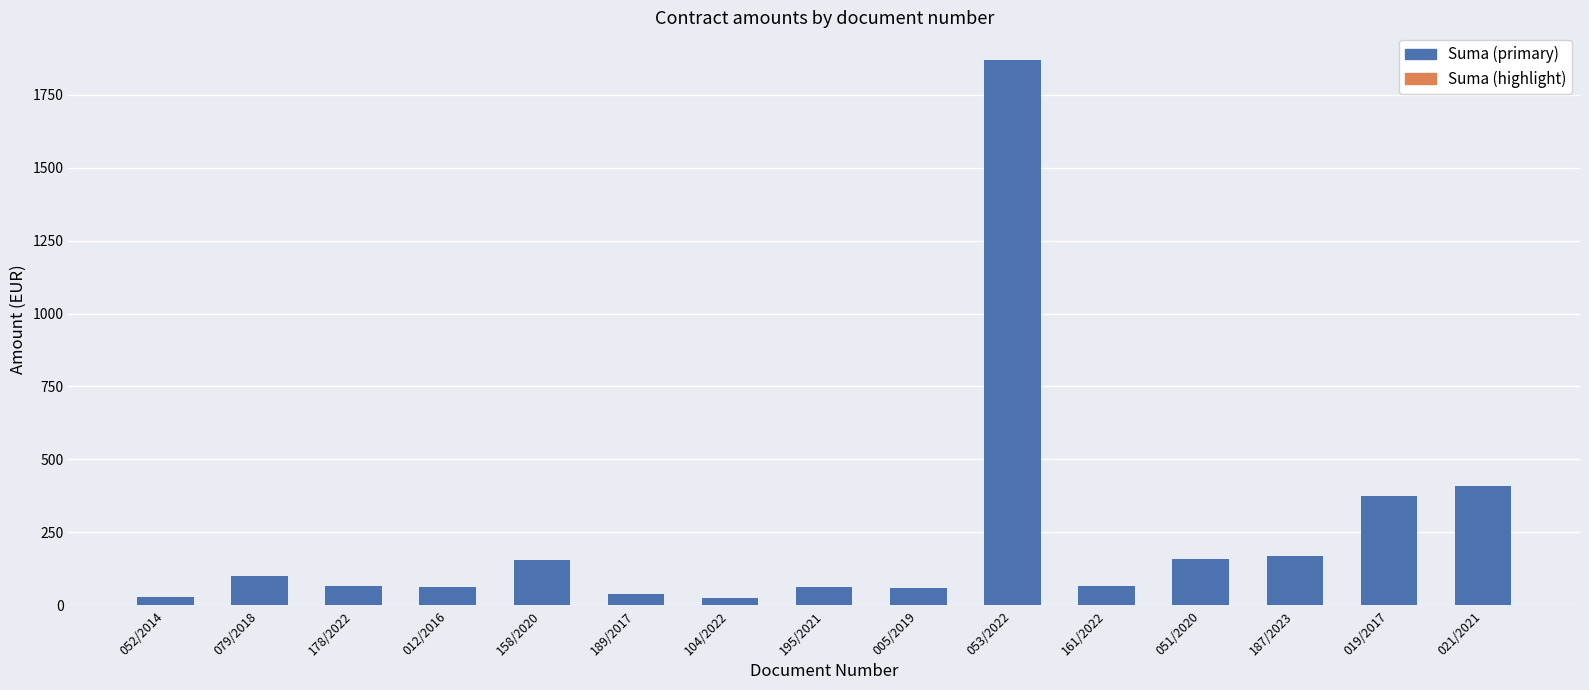

How many categories are shown in the chart?

15